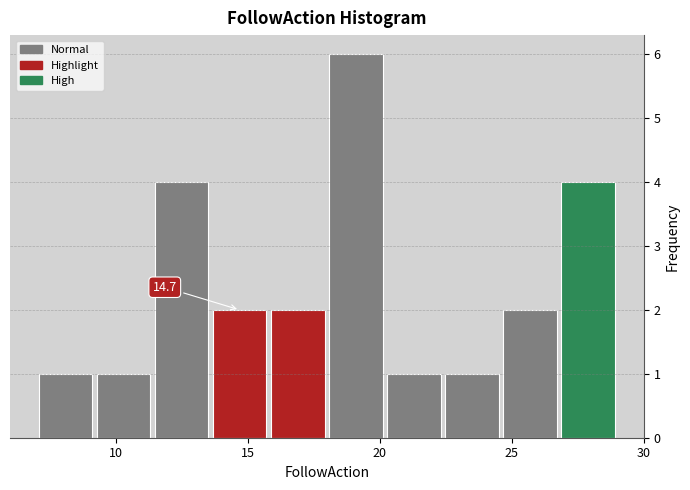

Over which range of the x-axis is the bar tallest?

18.0 to 20.2